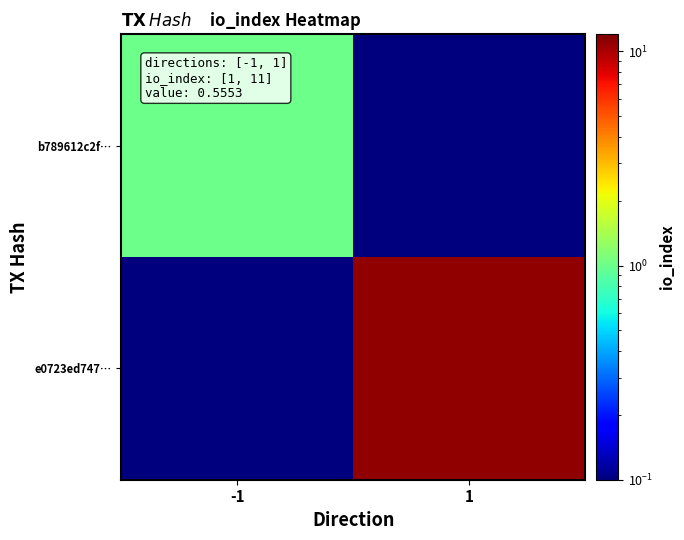

What is the total value across all series at -1?

1.1